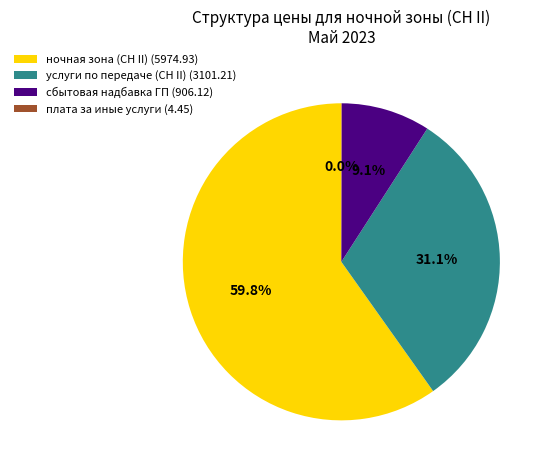

To the nearest percent, what is the combined percentage of услуги по передаче (СН II) and сбытовая надбавка ГП?

40%